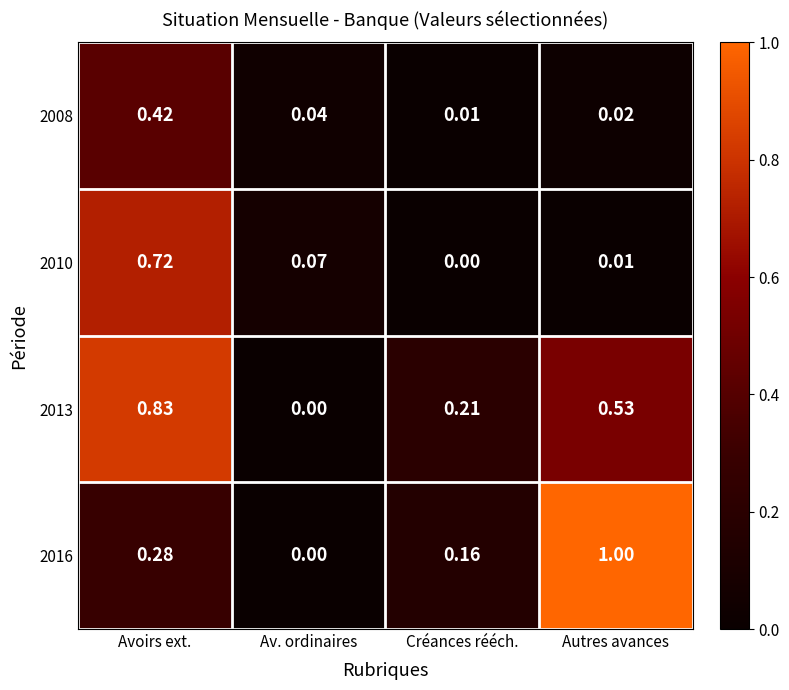

Where is 2010 nearest to the value 0?

Créances rééch.